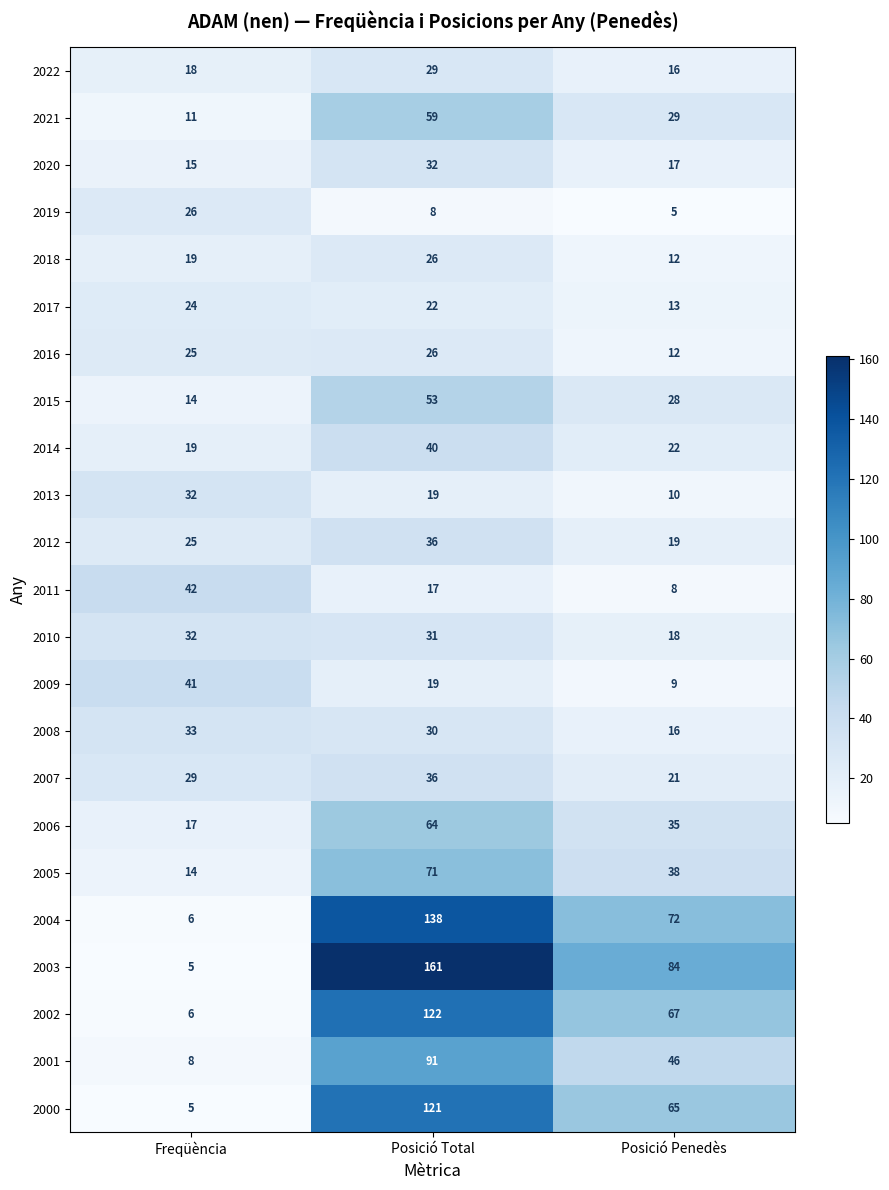

What is the total value across all series at Posició Penedès?

662